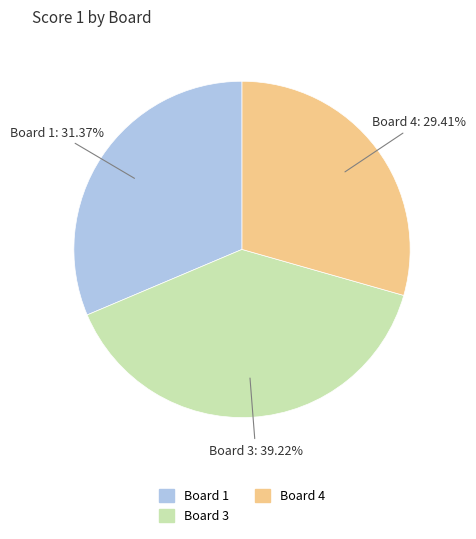

Which slice is the largest?

Board 3